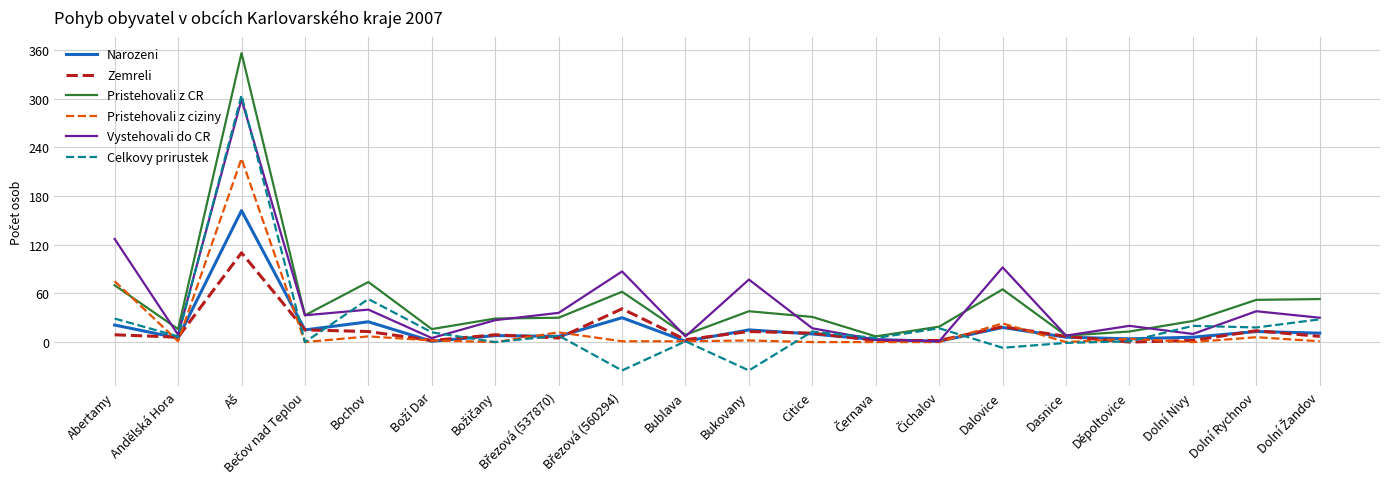

At how many categories does at least one series exceed 325?

1